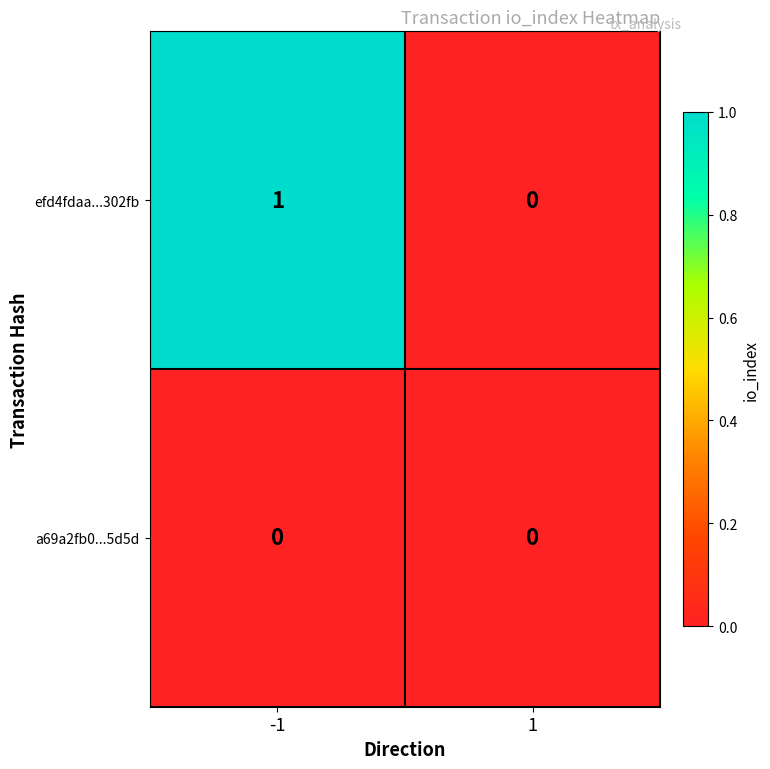

Rank the categories by efd4fdaa...302fb value from highest to lowest.

-1, 1